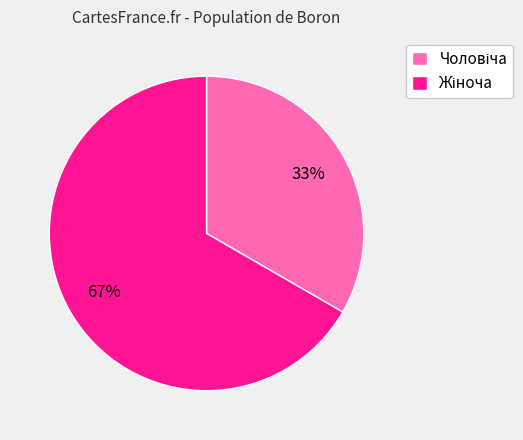

To the nearest percent, what is the average slice percentage?

50%